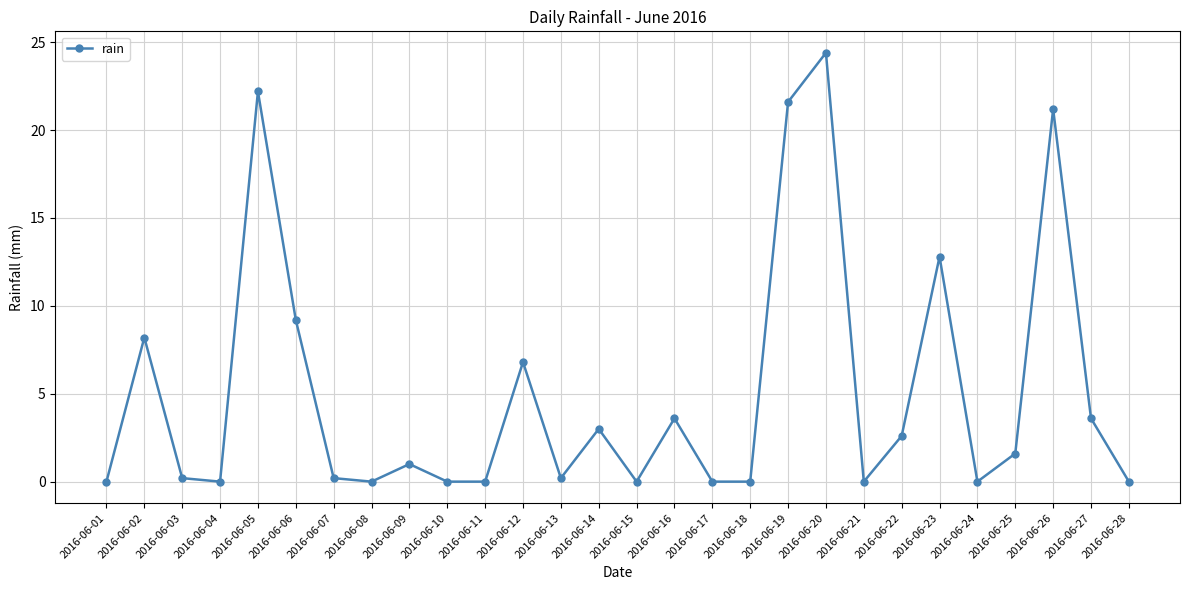

How many data points are less than 1?

14